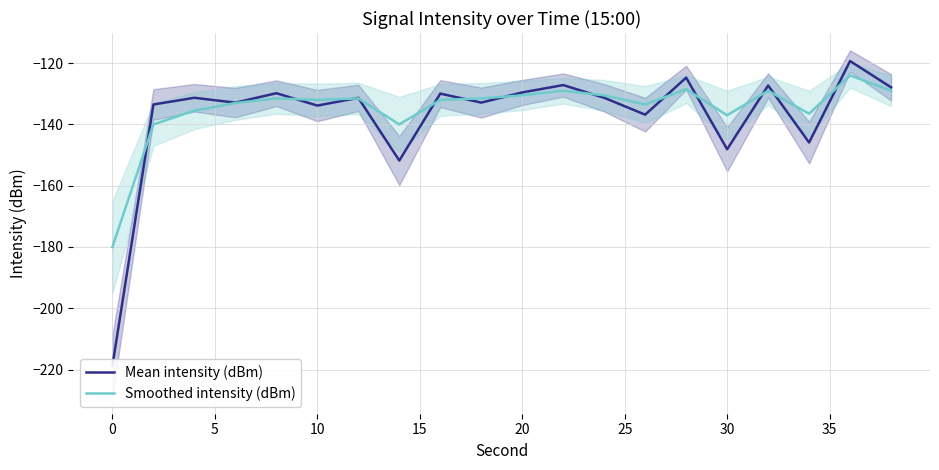

True or false: Smoothed intensity (dBm) has more than 0 interior local peaks.

True